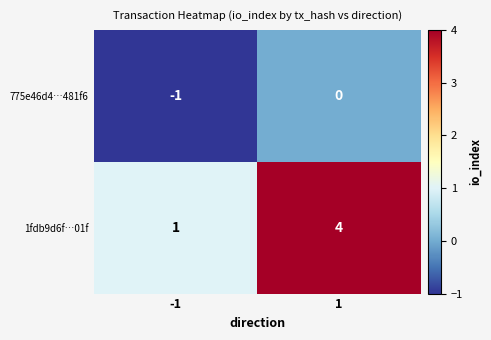

What is the difference between the maximum and minimum values in the 1fdb9d6f…01f series?

3